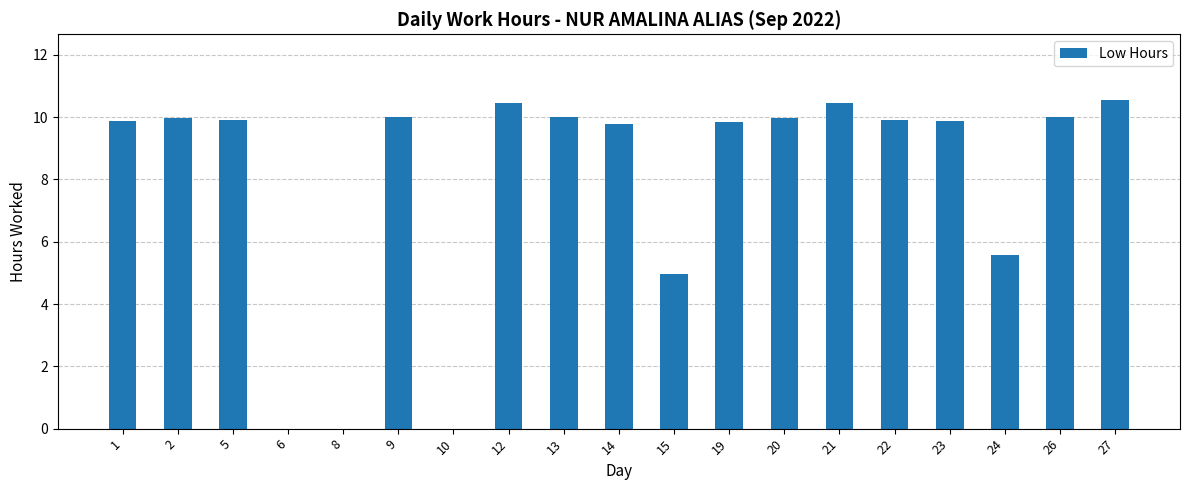

What is the change in value from 14 to 19?

+0.1